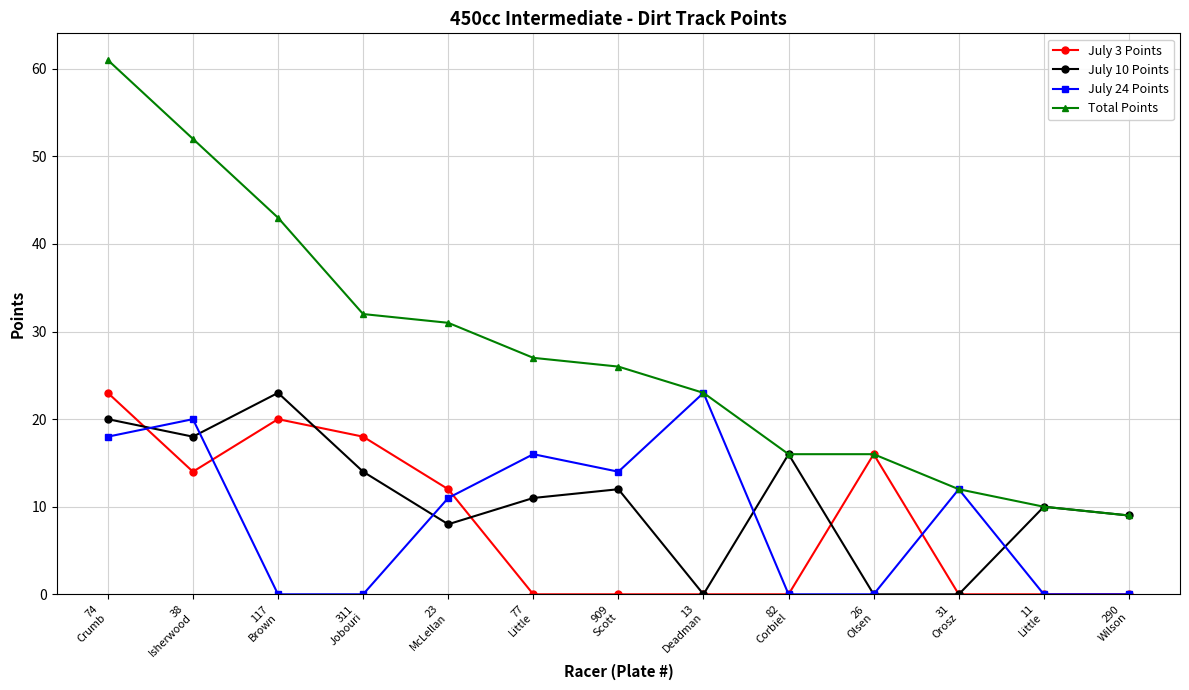

What is the label of the 4th point from the left?

311
Jobouri